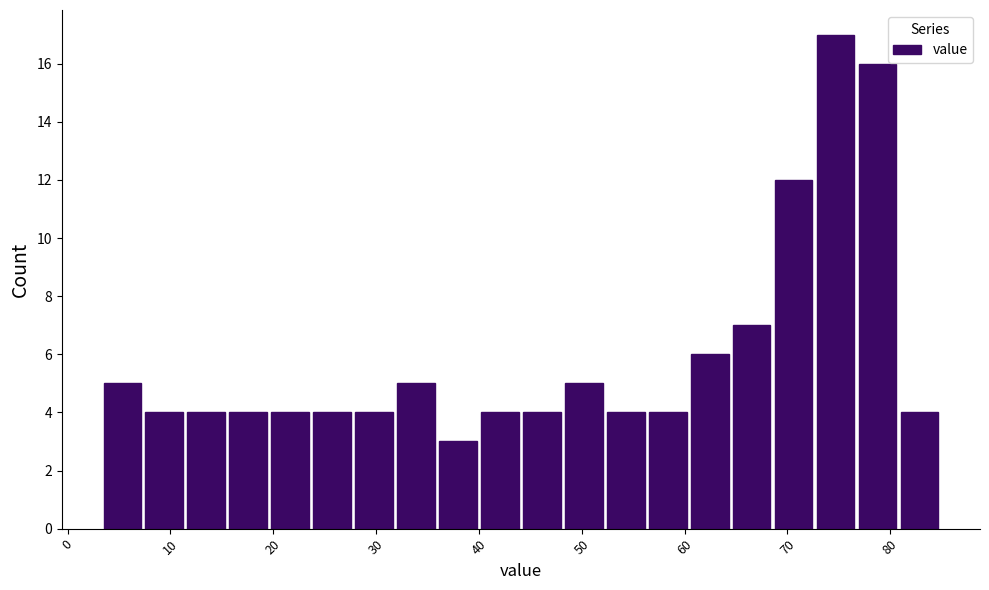

What is the height of the bar covering 16 to 20 on the x-axis? Neither the bar edges nor the heights are printed on the chart, so give them approximately, as read against the axes.

4